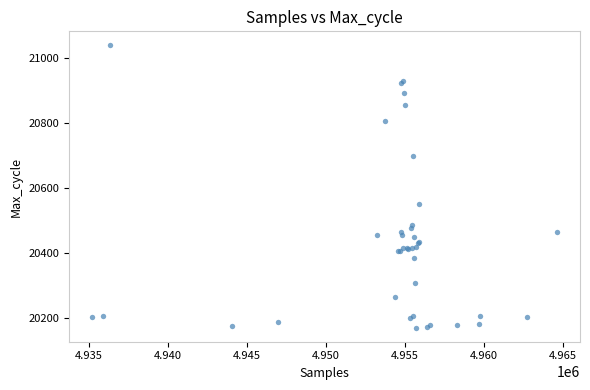

What Y value in the scatter plot is closest to 20604?

20550